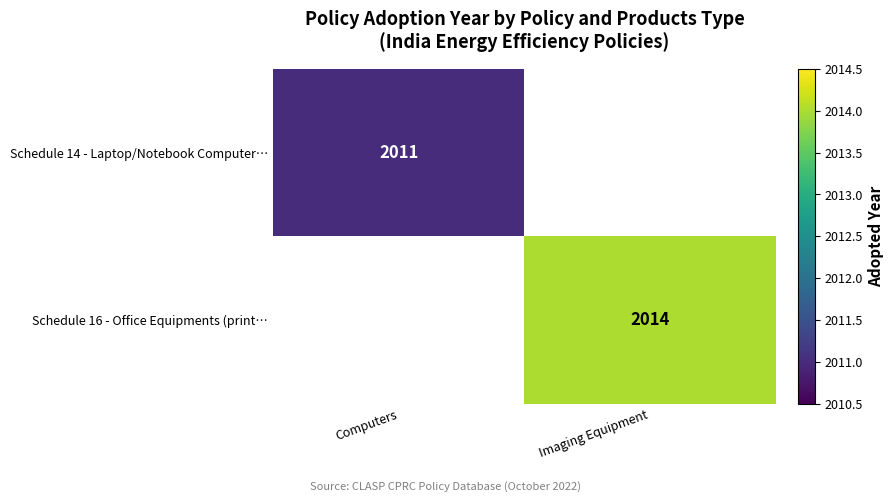

At which category does the chart reach its minimum across all series?

Computers